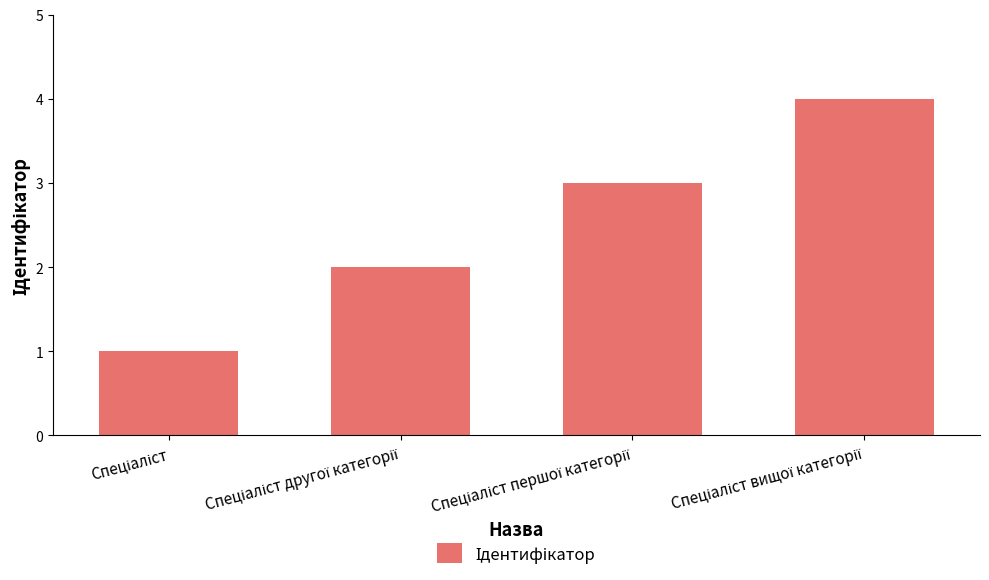

What is the smallest value displayed?

1